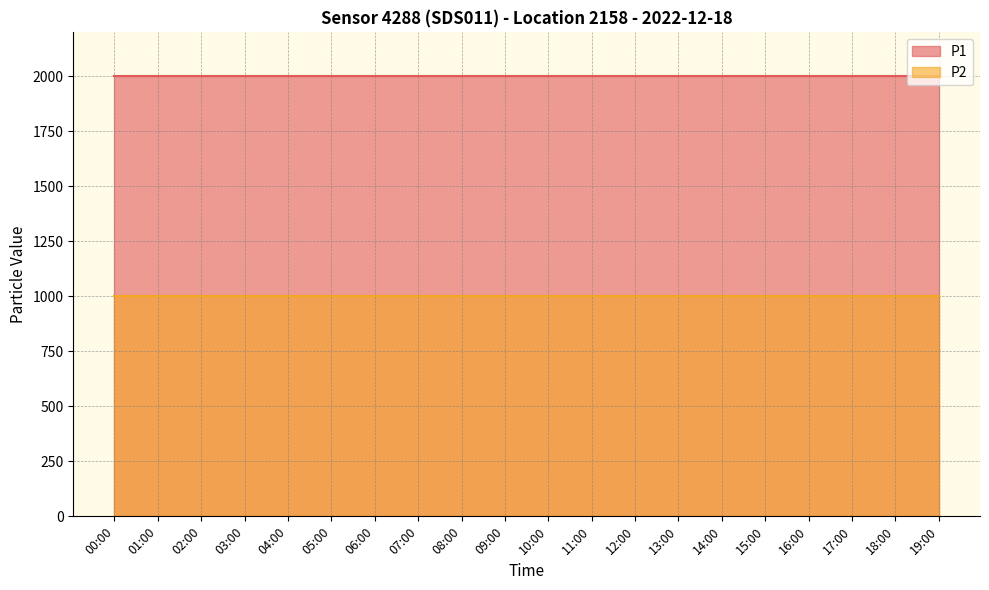

Reading left to right, transcribe all the data shown in this chart.

P1: 00:00=1999.9	01:00=1999.9	02:00=1999.9	03:00=1999.9	04:00=1999.9	05:00=1999.9	06:00=1999.9	07:00=1999.9	08:00=1999.9	09:00=1999.9	10:00=1999.9	11:00=1999.9	12:00=1999.9	13:00=1999.9	14:00=1999.9	15:00=1999.9	16:00=1999.9	17:00=1999.9	18:00=1999.9	19:00=1999.9
P2: 00:00=999.9	01:00=999.9	02:00=999.9	03:00=999.9	04:00=999.9	05:00=999.9	06:00=999.9	07:00=999.9	08:00=999.9	09:00=999.9	10:00=999.9	11:00=999.9	12:00=999.9	13:00=999.9	14:00=999.9	15:00=999.9	16:00=999.9	17:00=999.9	18:00=999.9	19:00=999.9